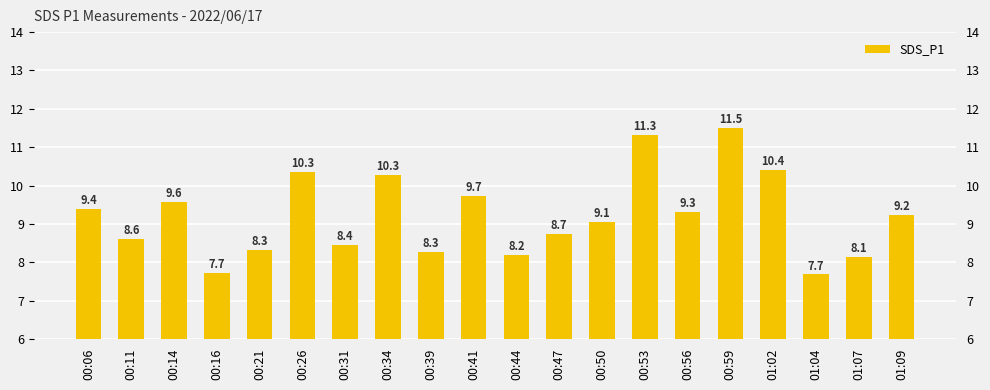

What is the difference between the second highest and minimum values?

3.6